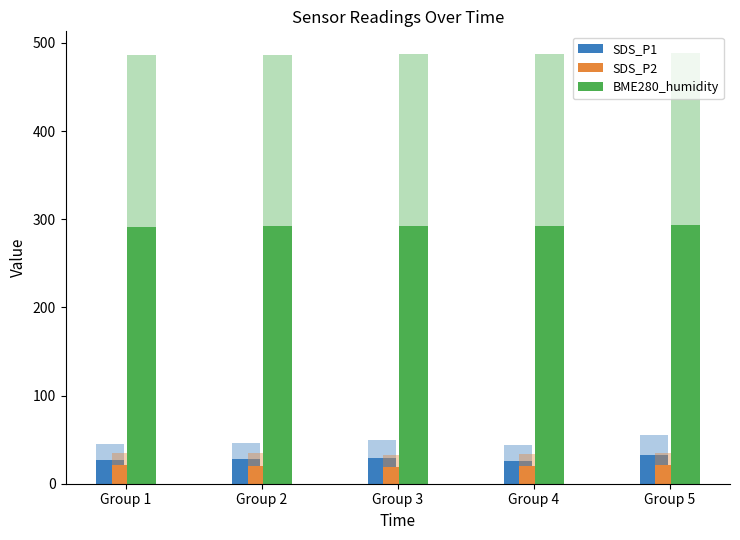

What is the spread (max minus min) of values at Group 4?

272.5